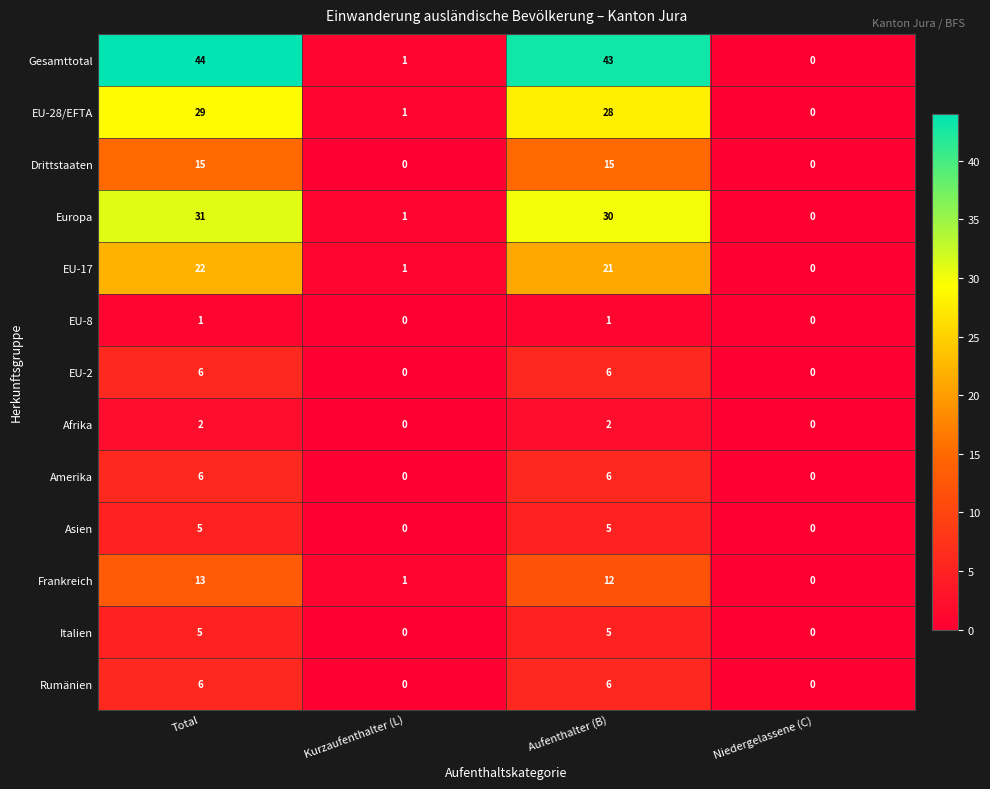

At which category is the sum across all series the highest?

Total